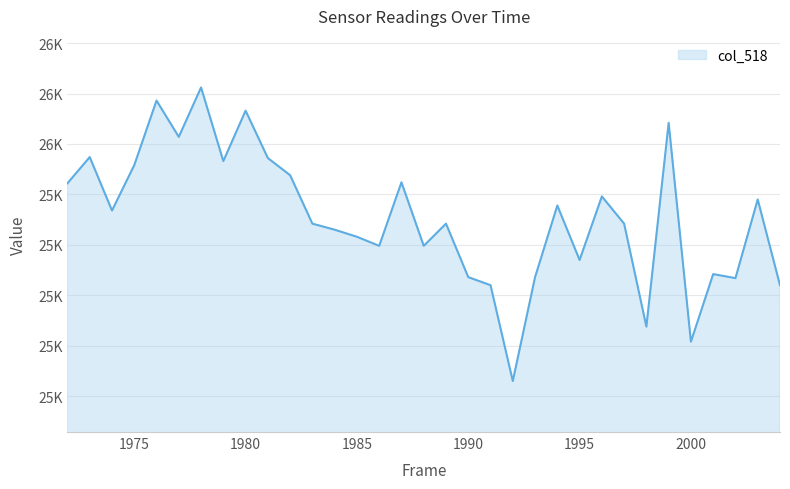

What is the smallest value displayed?

25265